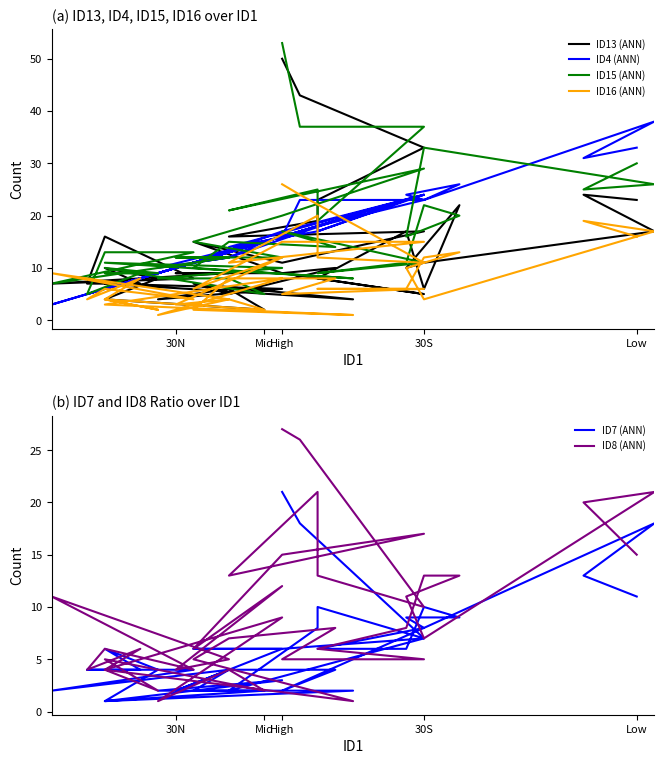

True or false: ID13 (ANN) and ID16 (ANN) cross at least once.

True